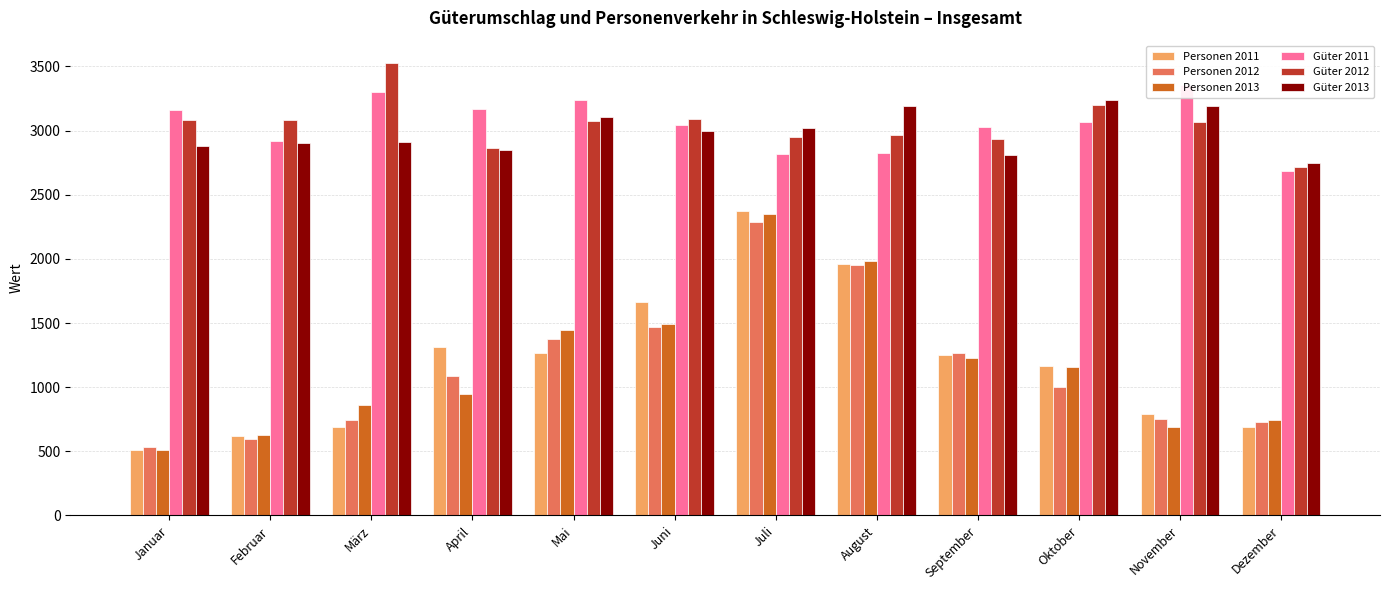

At which label is Personen 2011 closest to 1442?

April